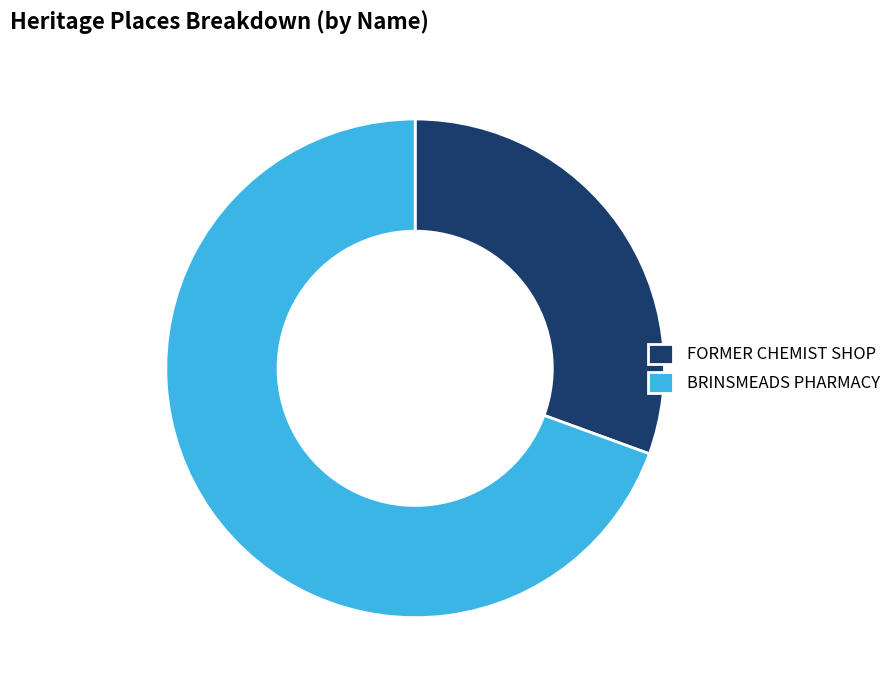

Count the number of slices in the pie.

2